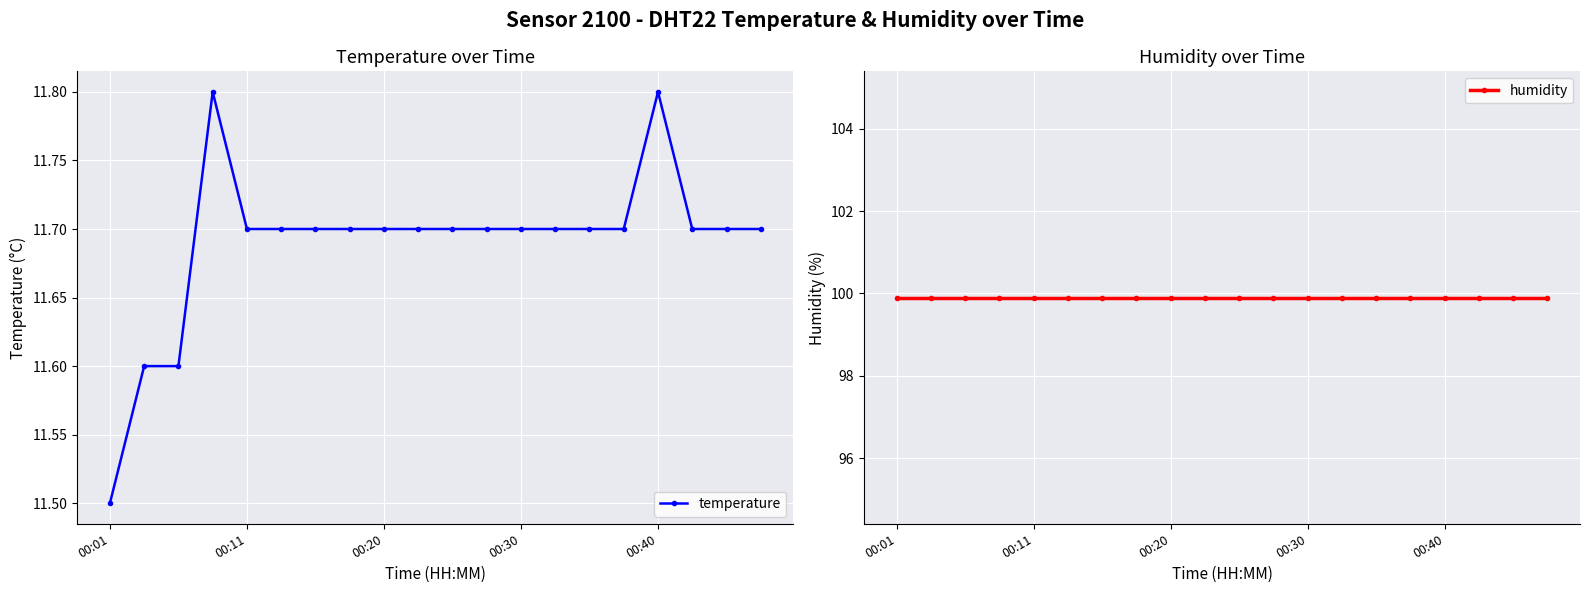

What is the average value of the humidity series?

99.9